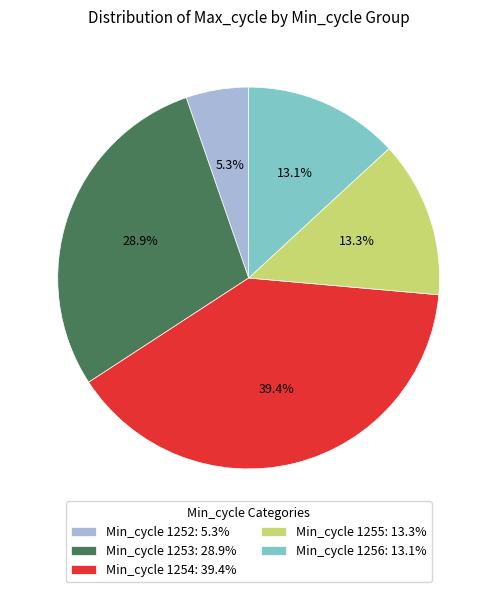

Count the number of slices in the pie.

5